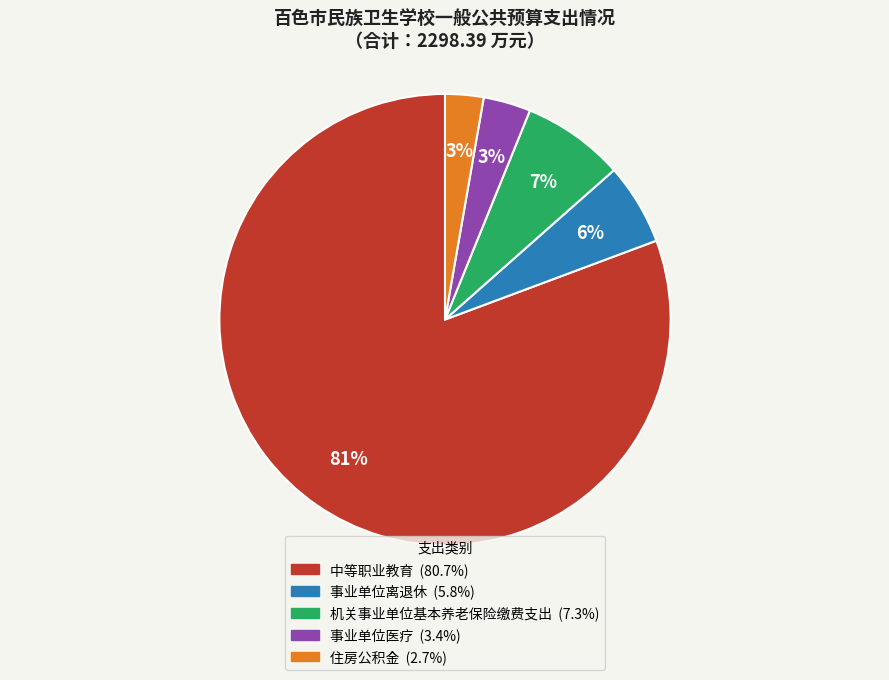

What is the majority slice?

中等职业教育